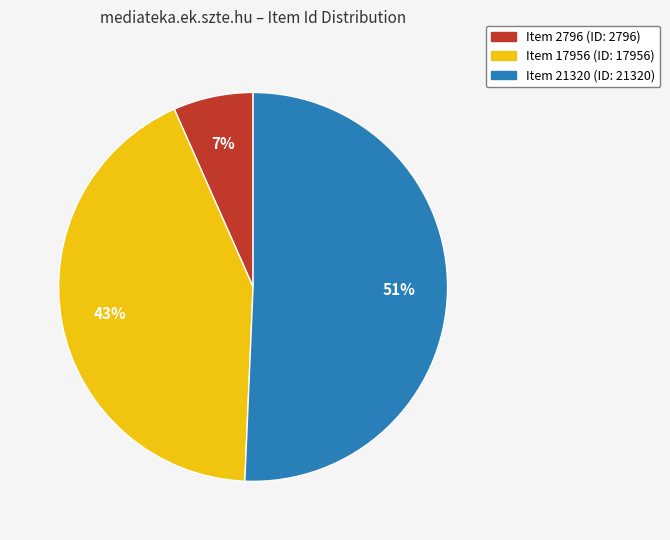

Combined, do Item 2796 and Item 21320 account for over 50%?

Yes